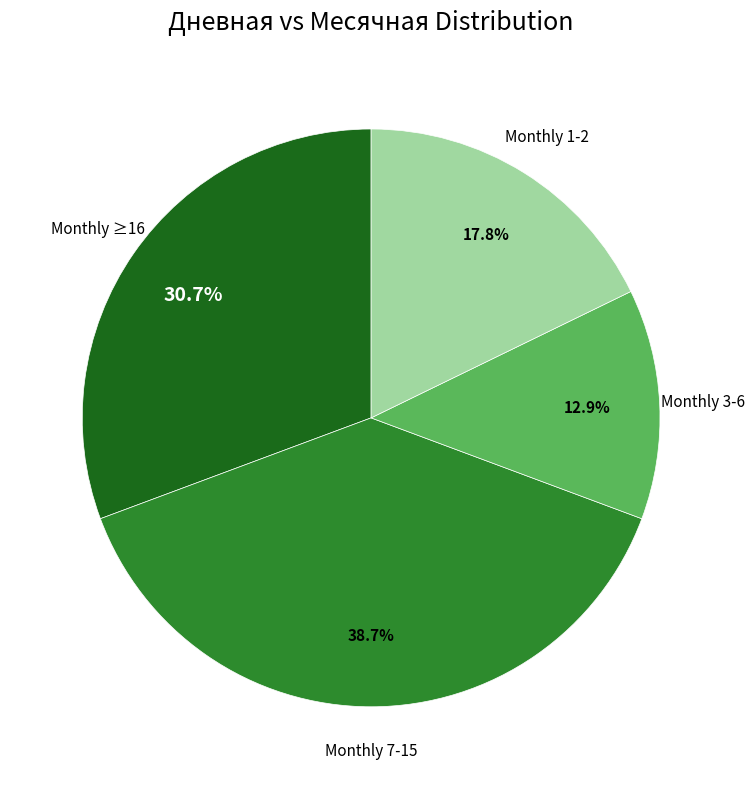

What is the largest slice in the pie chart?

Monthly 7-15